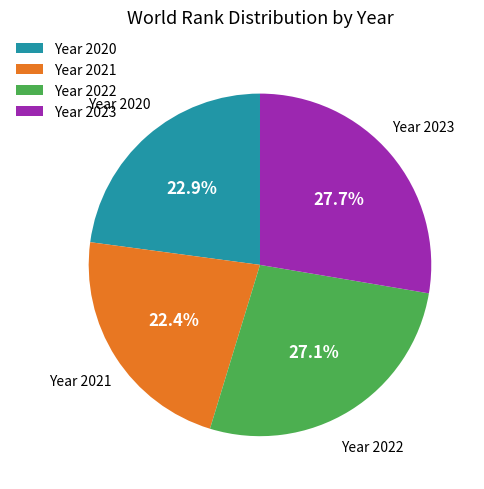

Does Year 2022 account for over 50% of the chart?

No